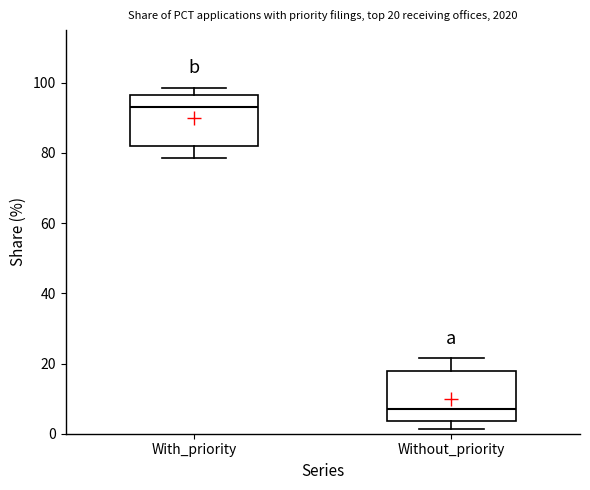

Which box has the highest median line?

With_priority